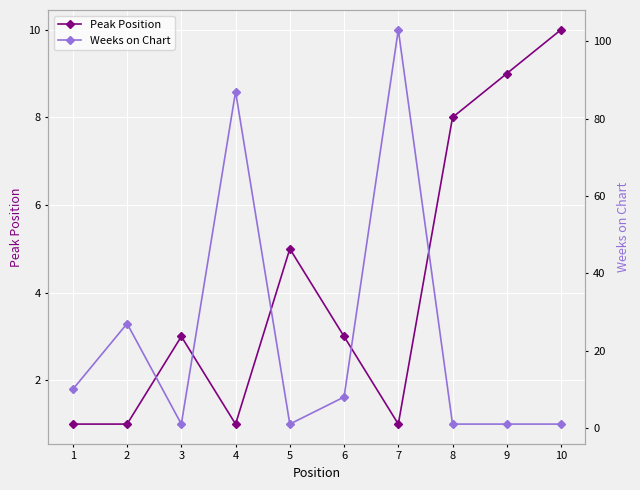

How many distinct data groups are displayed?

2